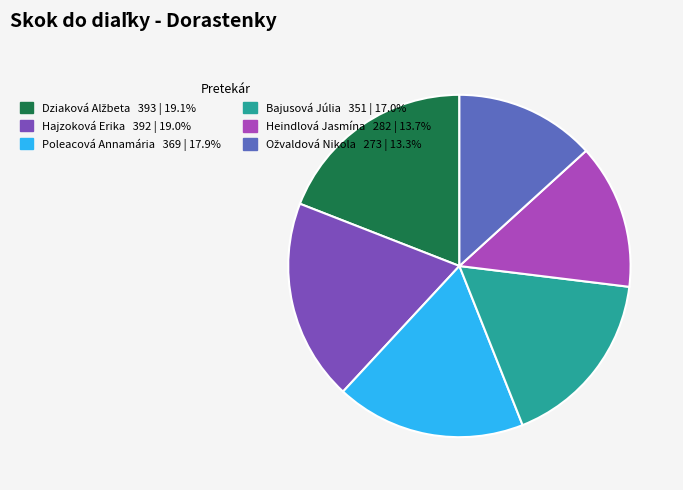

Between Heindlová Jasmína and Poleacová Annamária, which is larger?

Poleacová Annamária